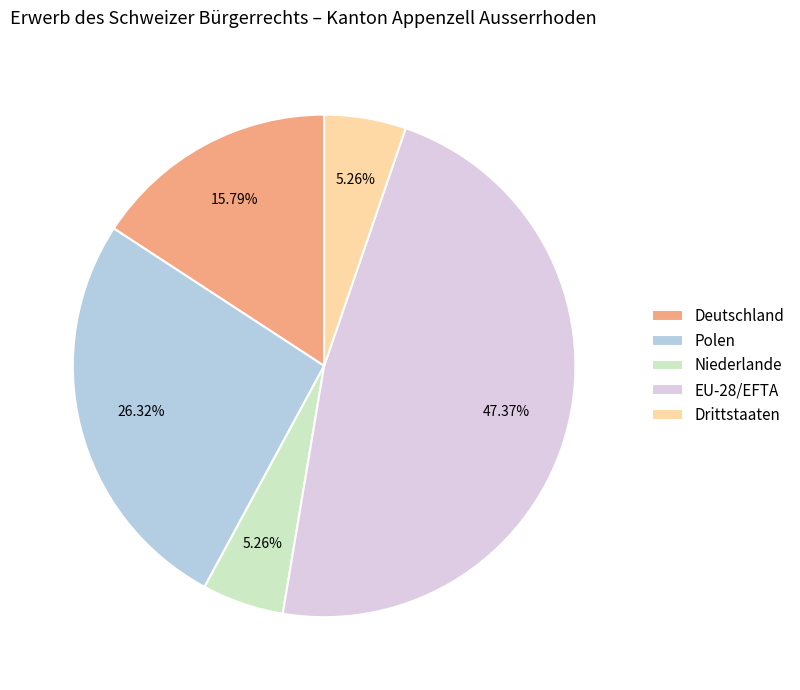

To the nearest percent, what portion does EU-28/EFTA represent?

47%